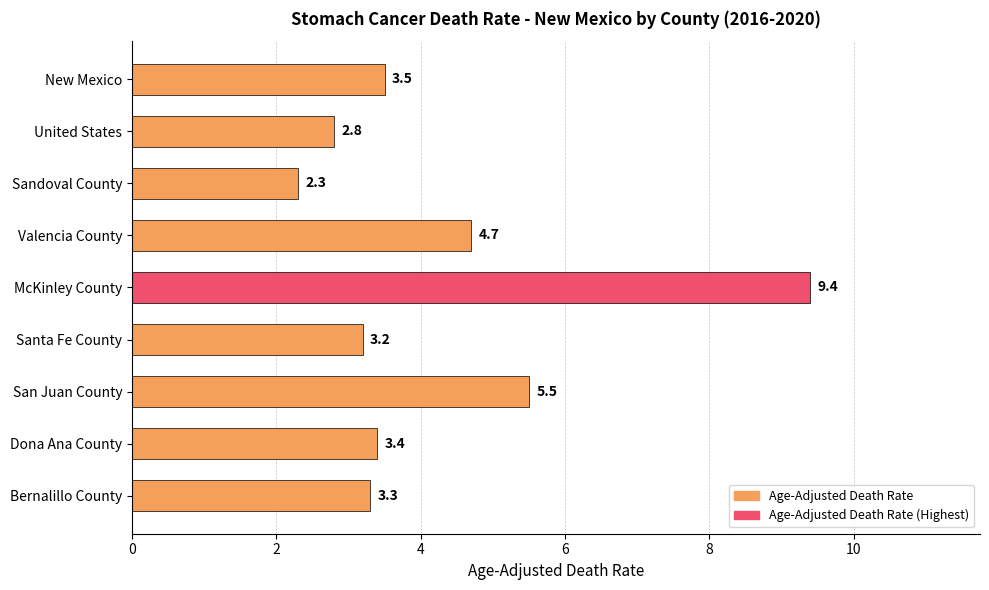

How many data points does each series have?

9